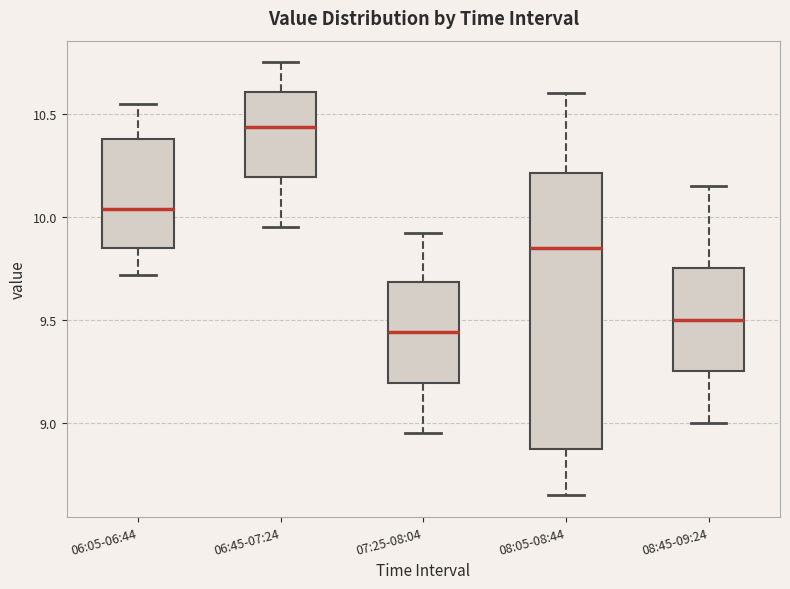

Reading left to right, transcribe this box plot: for each box, give where its median line is, the range the box spans, and where its two whiskers end, as read against the y-axis. The values are not printed on the chart, so give them approximately, as read against the axis.

06:05-06:44: median 10.05, box 9.85 to 10.40, whiskers 9.70 to 10.55
06:45-07:24: median 10.45, box 10.20 to 10.60, whiskers 9.95 to 10.75
07:25-08:04: median 9.45, box 9.20 to 9.70, whiskers 8.95 to 9.90
08:05-08:44: median 9.85, box 8.85 to 10.20, whiskers 8.65 to 10.60
08:45-09:24: median 9.50, box 9.25 to 9.75, whiskers 9.00 to 10.15